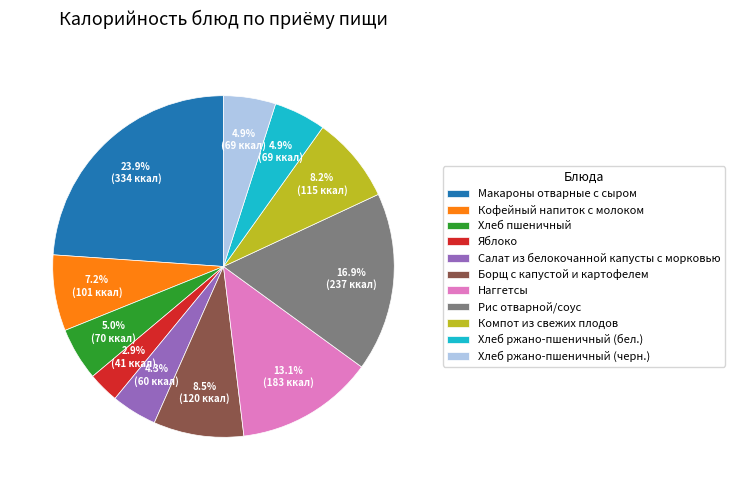

Between Рис отварной/соус and Наггетсы, which is larger?

Рис отварной/соус